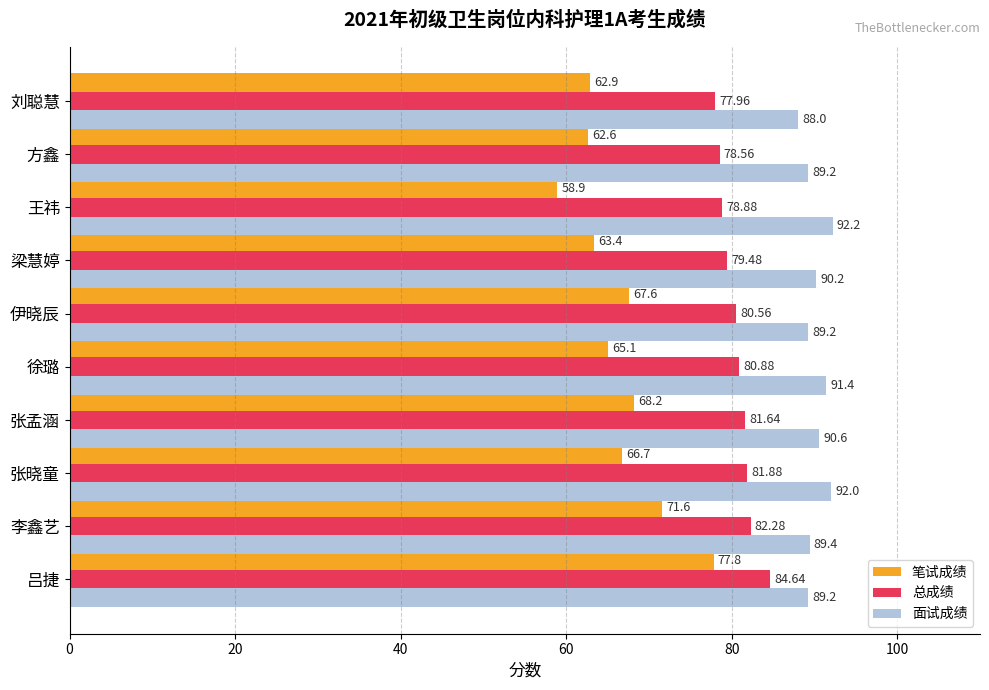

What is the sum of the 笔试成绩 values at 王祎 and 吕捷?

136.7